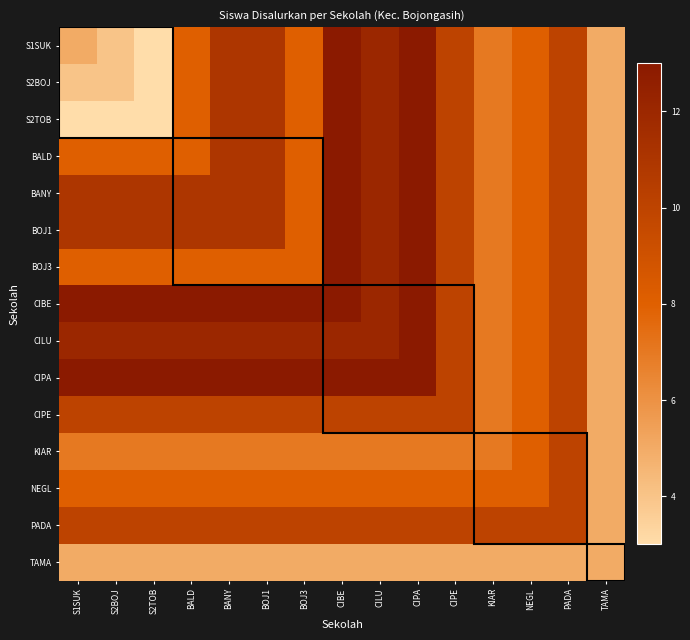

Rank the series by their maximum value, from lowest to highest.

TAMA, CIPE, KIAR, NEGL, PADA, S1SUK, S2BOJ, S2TOB, BALD, BANY, BOJ1, BOJ3, CIBE, CILU, CIPA